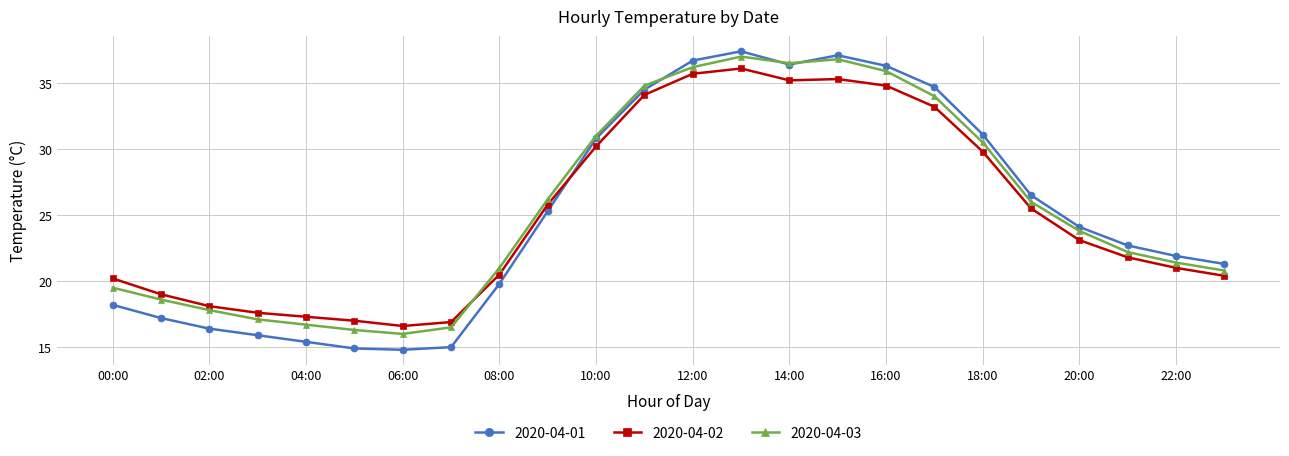

What are all the series names shown in the legend?

2020-04-01, 2020-04-02, 2020-04-03